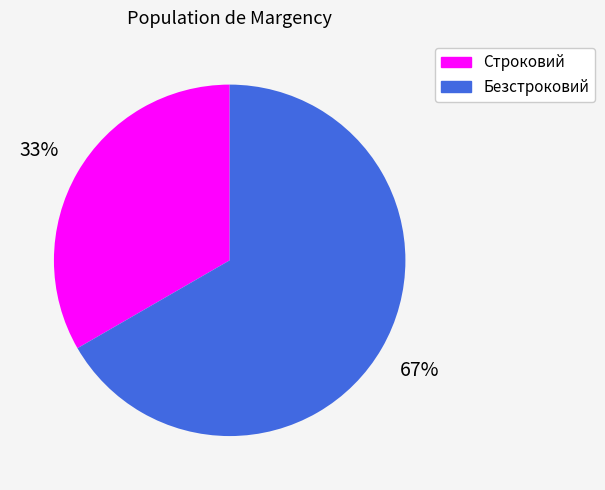

Combined, do Безстроковий and Строковий account for over 50%?

Yes